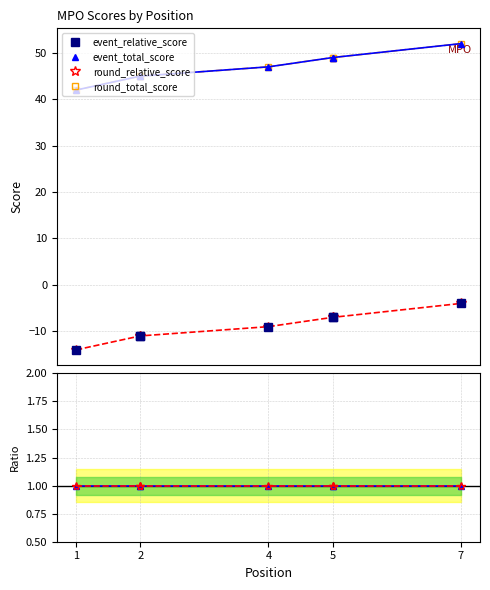

Rank the series by their maximum value, from lowest to highest.

event_relative_score, round_relative_score, total ratio, relative ratio, event_total_score, round_total_score